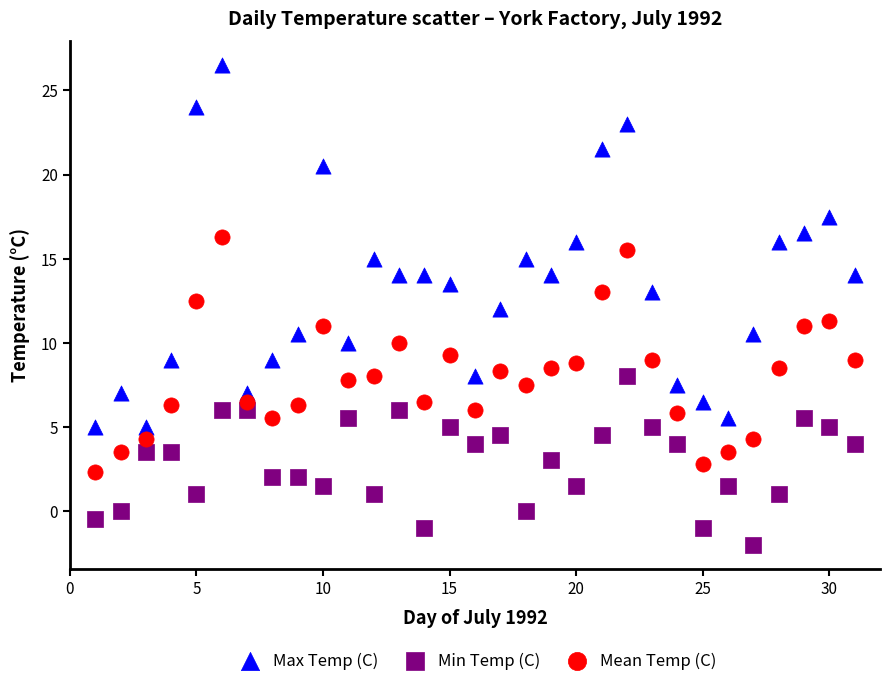

Across all data points, what is the range of Y values (max minus min)?

28.5